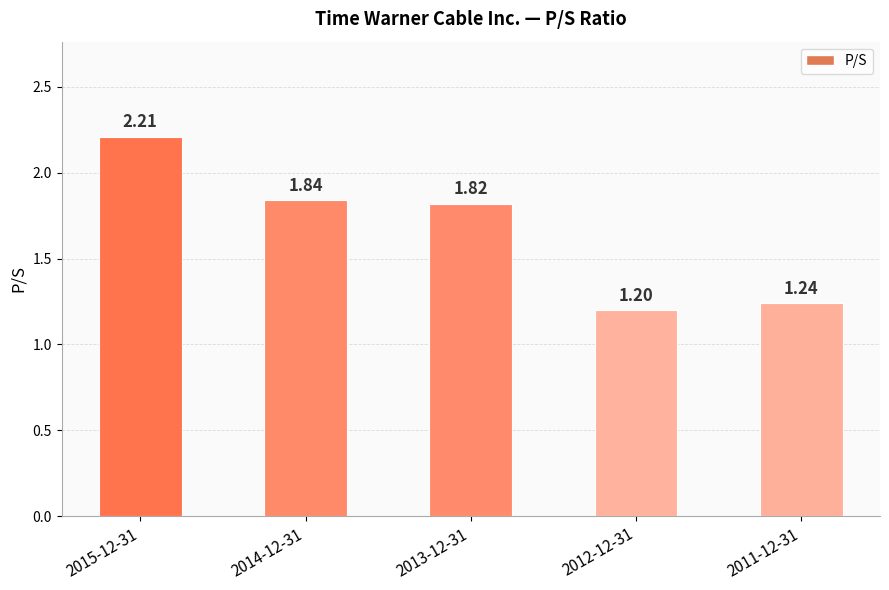

How many values are between 1 and 2?

4